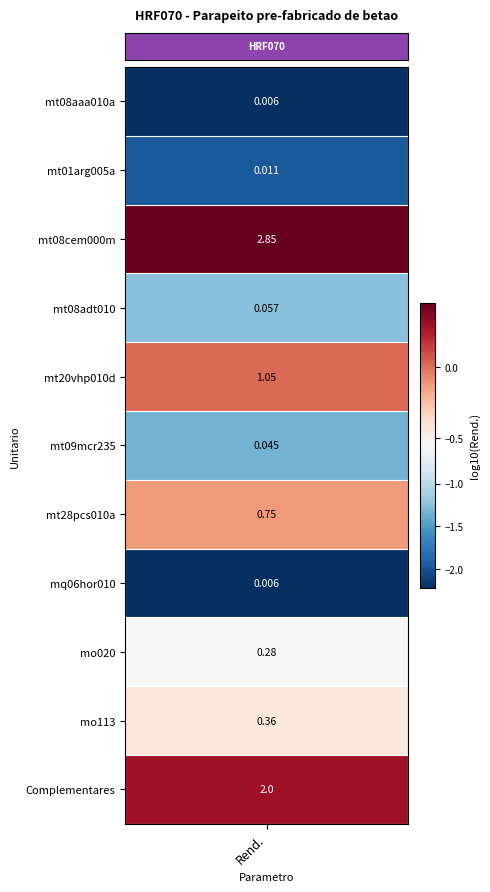

Which series has the largest range (max minus min)?

mt08aaa010a